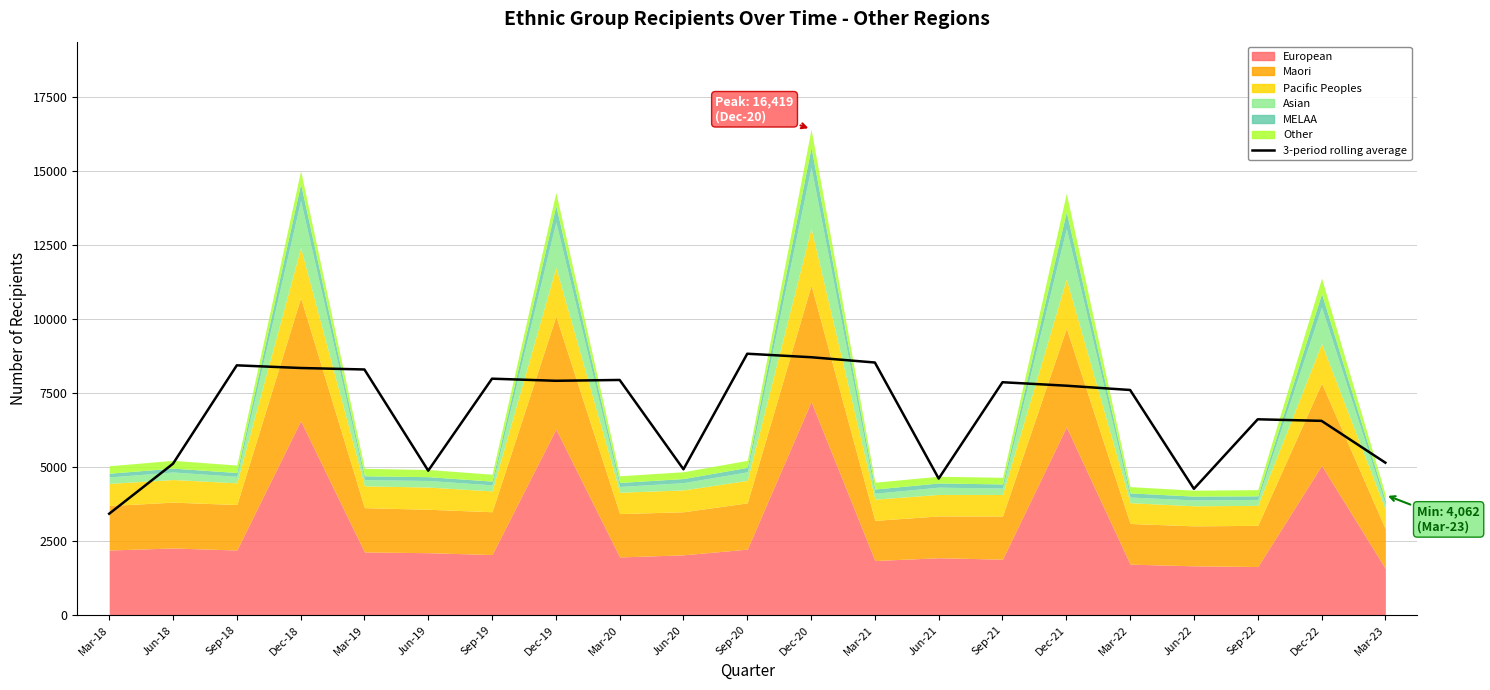

What is the difference between the maximum and second lowest values?

4564